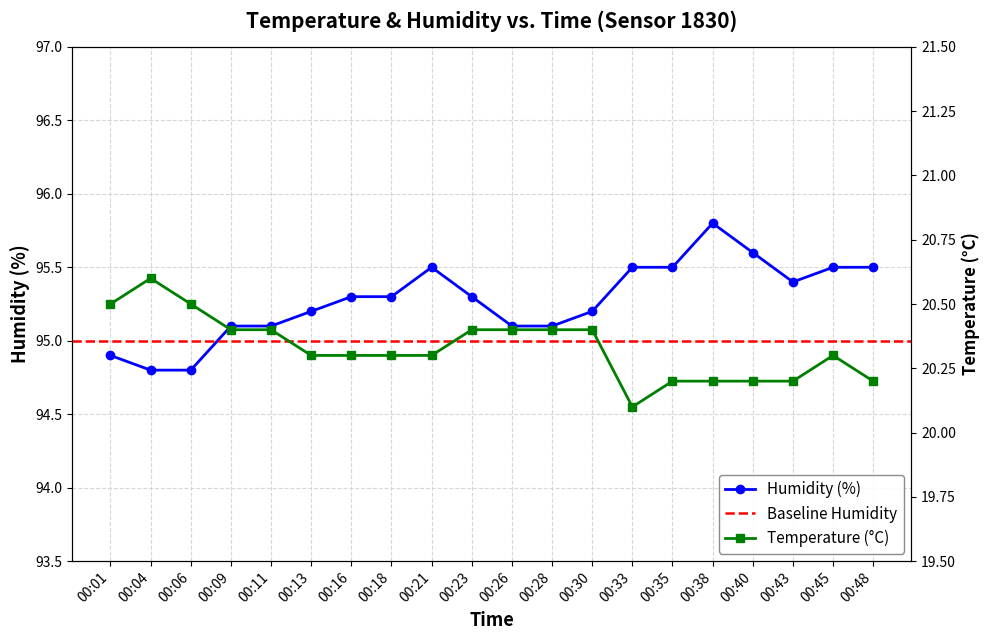

What is the value of the temperature point at the 18th from the left?

20.2